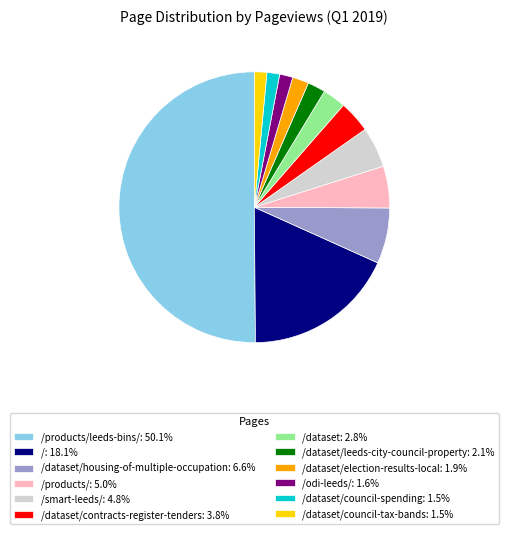

Do /dataset/election-results-local: 1.9% and /dataset: 2.8% together represent more than half of the pie?

No